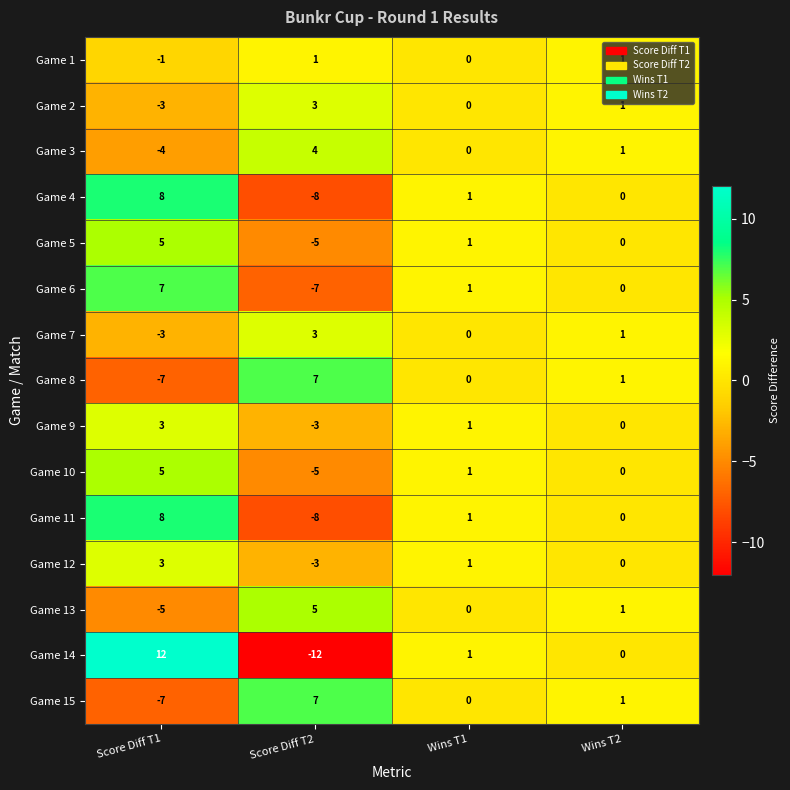

Count the Game 10 values in the range 0 to 5.

3